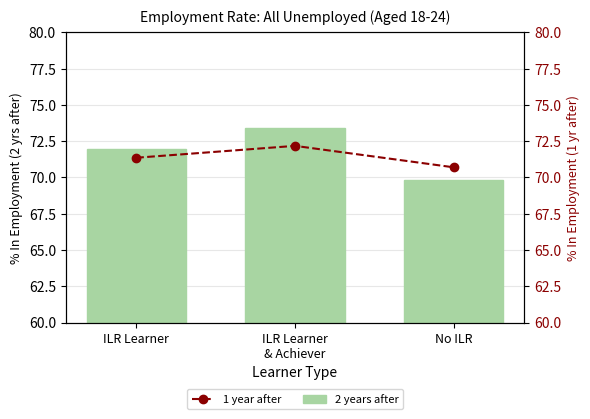

Are the bars horizontal?

No